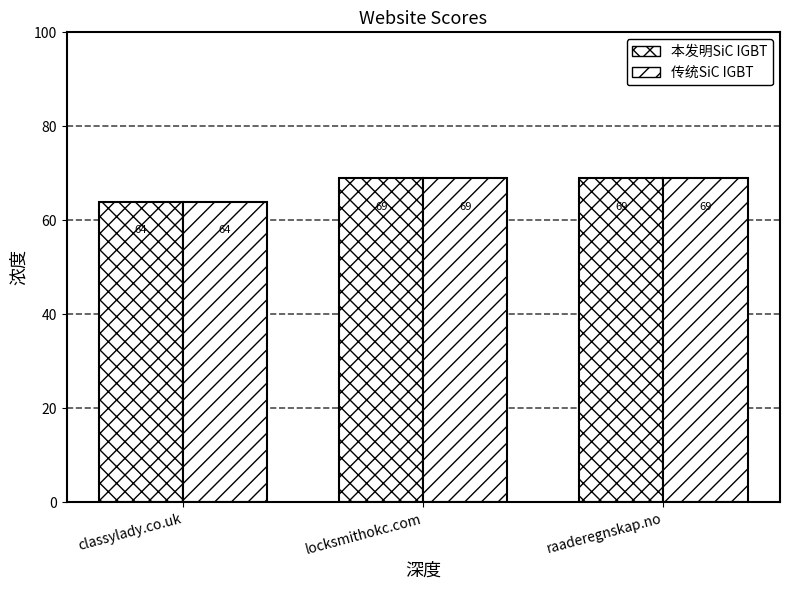

Between locksmithokc.com and raaderegnskap.no, which is larger?

locksmithokc.com